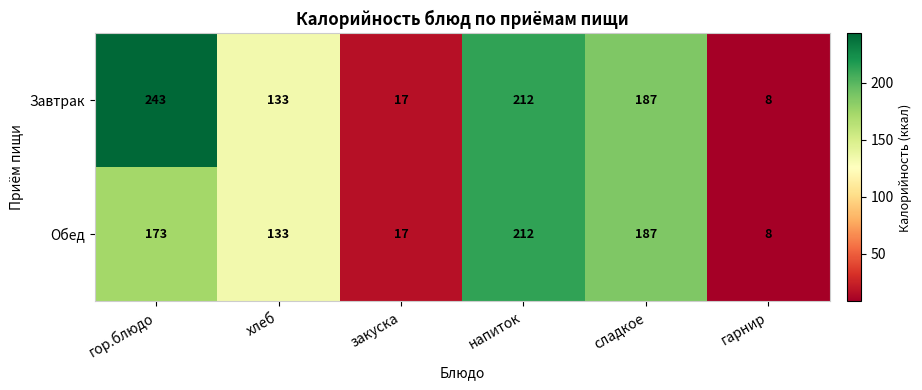

List the series in order of their peak value, lowest first.

Обед, Завтрак